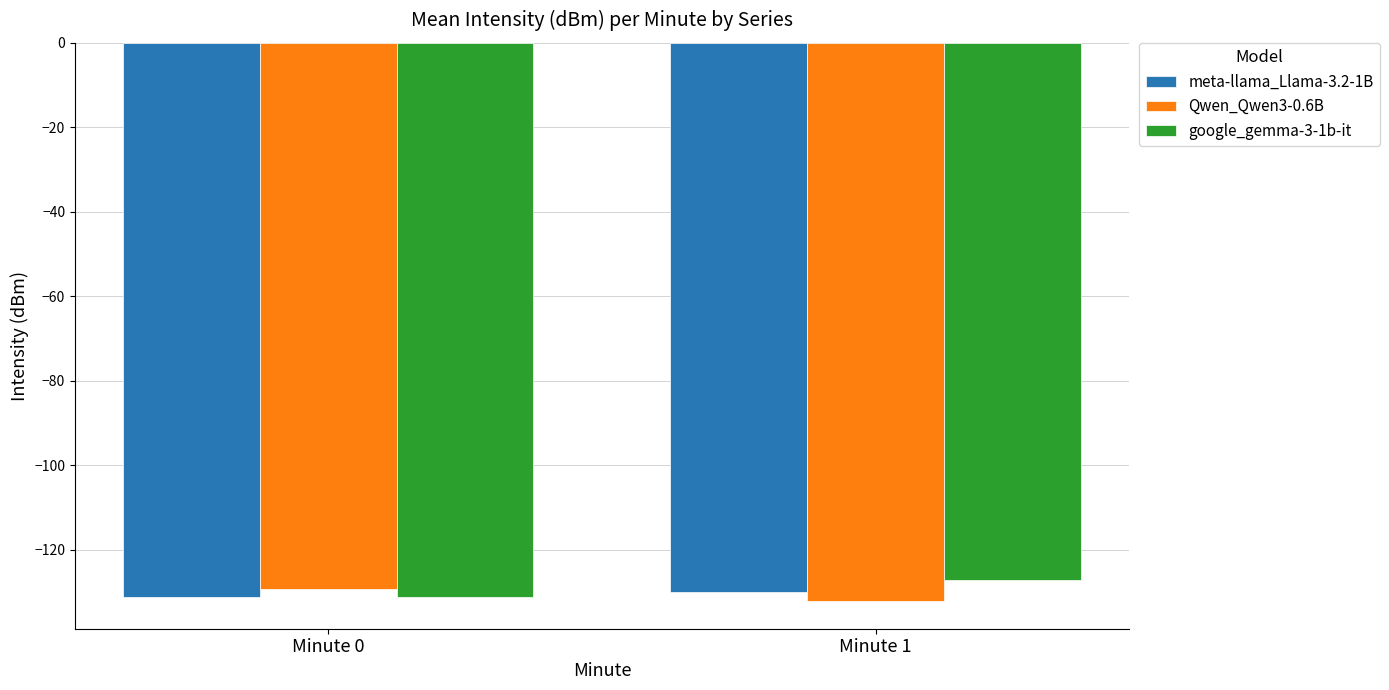

What is the total value across all series at Minute 1?

-389.4